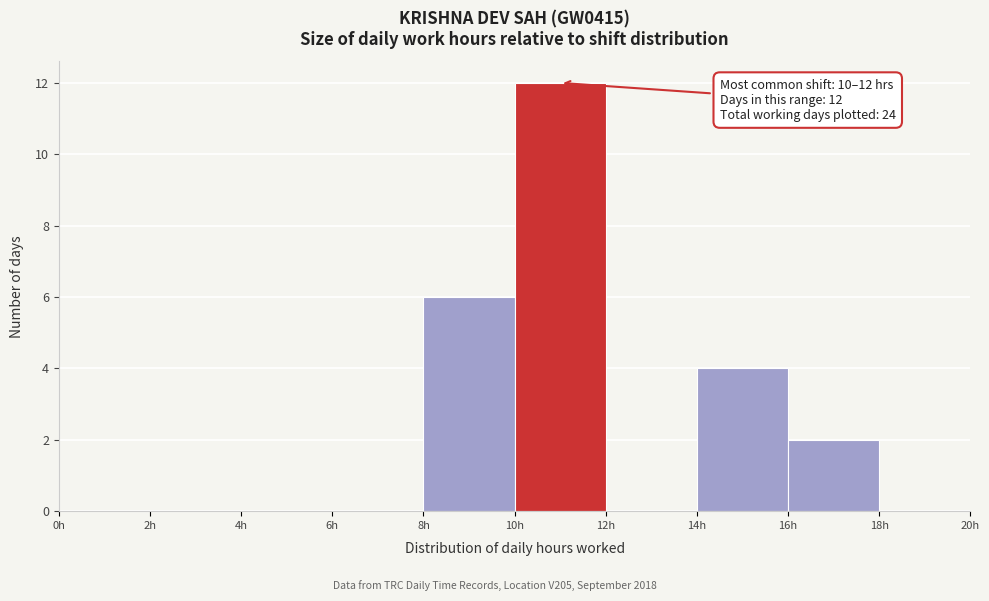

Over which range of the x-axis is the bar tallest?

10 to 12